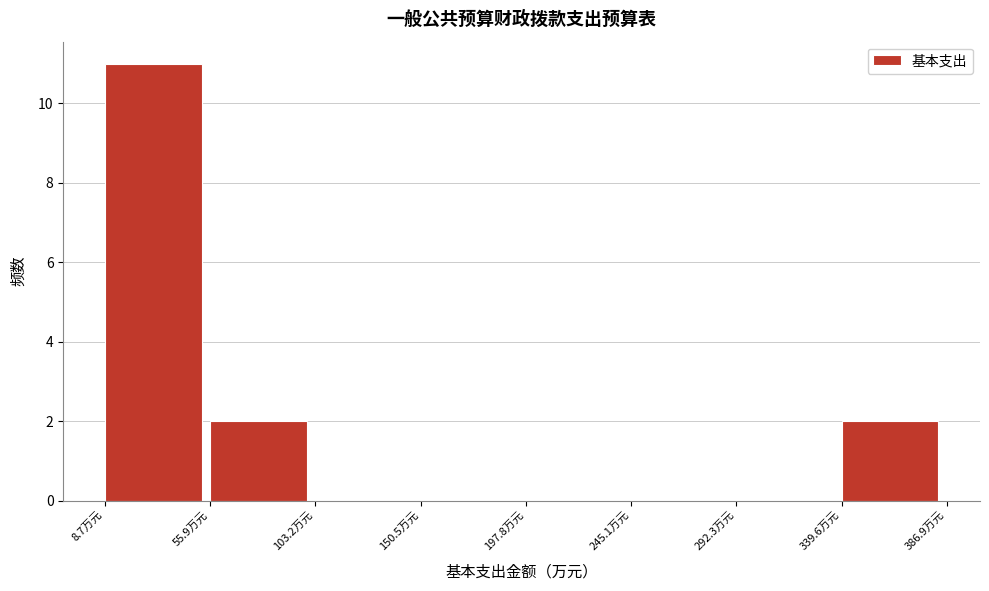

Reading left to right, transcribe this chart: for each bar, give the range it covers on the x-axis and its height. Neither the bar edges nor the heights are printed on the chart, so give them approximately, as read against the axes.

10 to 55: 11
55 to 105: 2
105 to 150: 0
150 to 200: 0
200 to 245: 0
245 to 290: 0
290 to 340: 0
340 to 385: 2